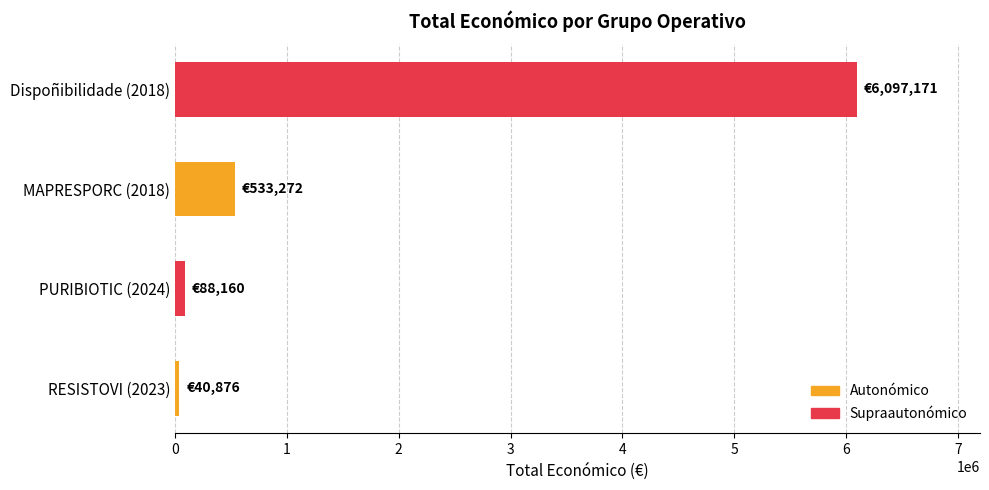

What is the ratio of the value at Dispoñibilidade (2018) to the value at MAPRESPORC (2018)?

11.4